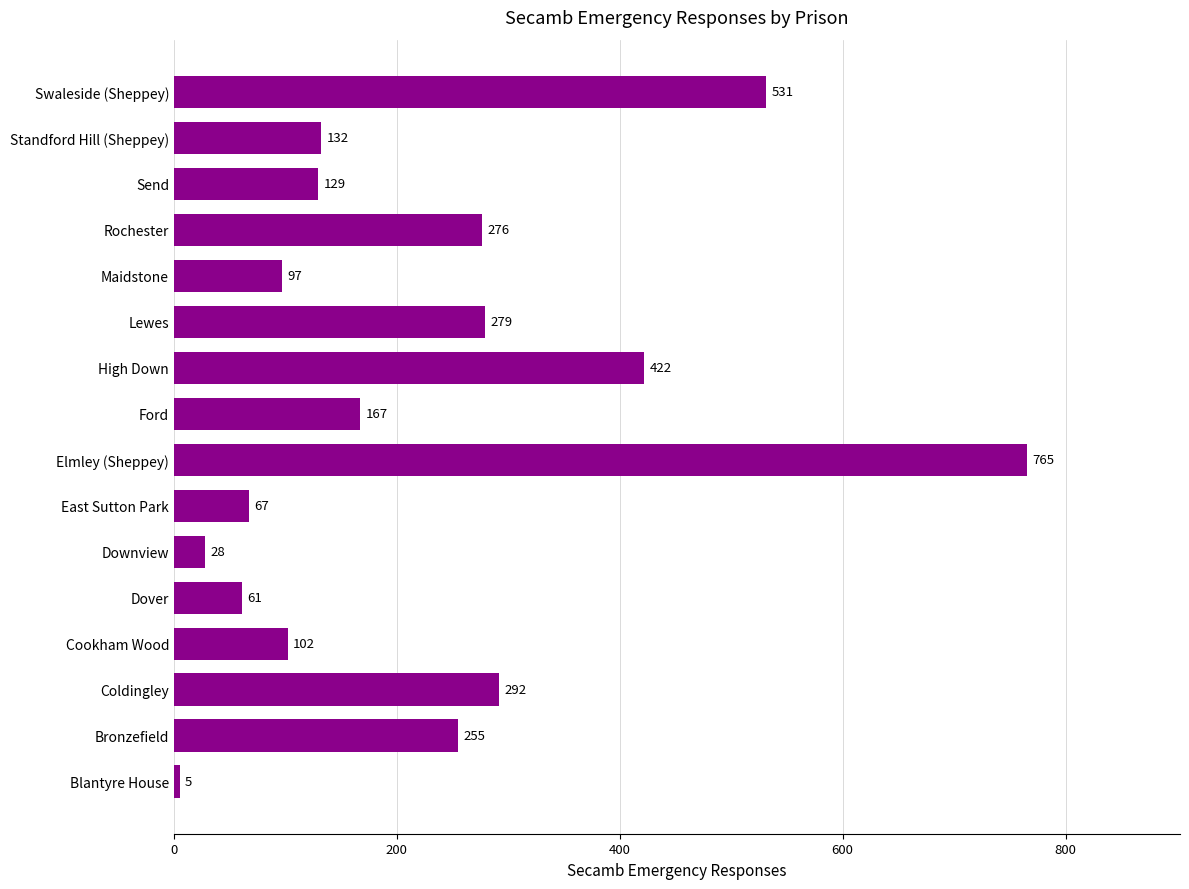

How many categories are shown in the chart?

16